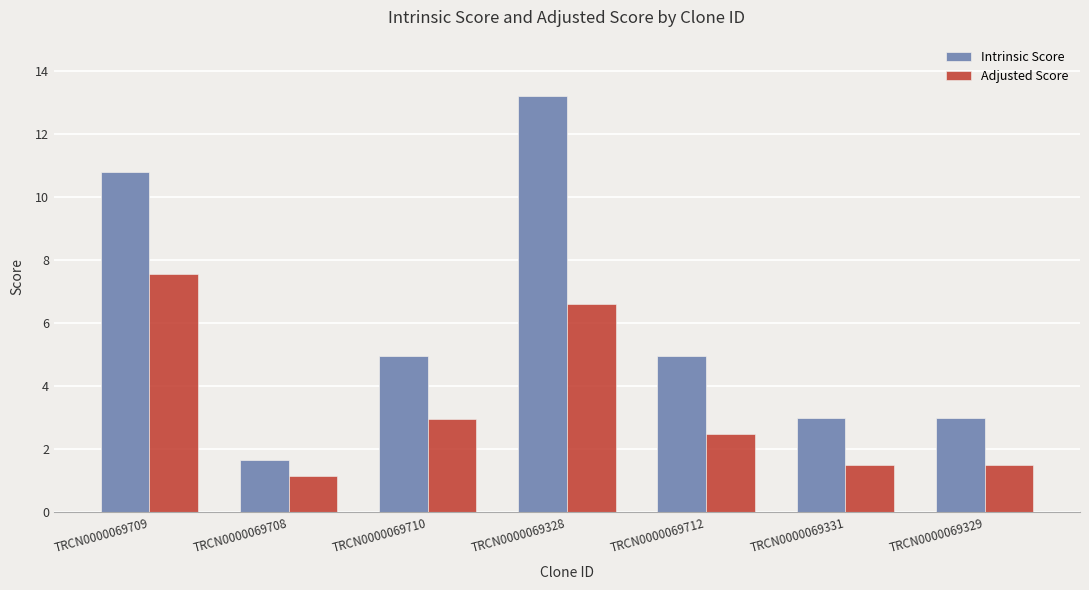

How many bars are there in total?

14